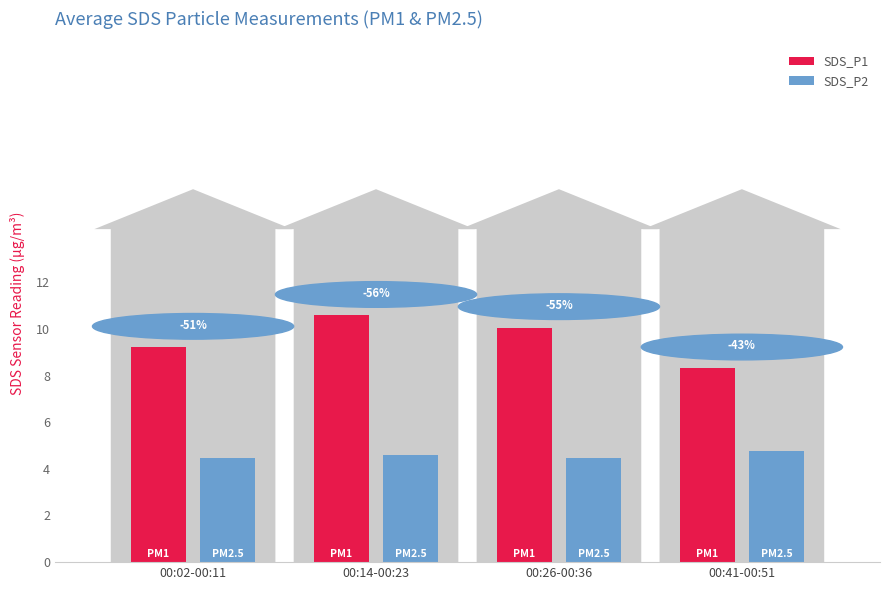

How many bars are there in total?

8